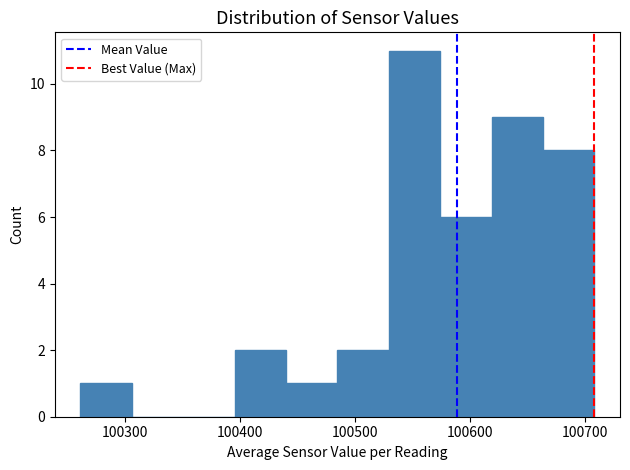

Reading left to right, transcribe this chart: for each bar, give the range it covers on the x-axis and its height. Neither the bar edges nor the heights are printed on the chart, so give them approximately, as read against the axes.

100260 to 100310: 1
100310 to 100350: 0
100350 to 100400: 0
100400 to 100440: 2
100440 to 100480: 1
100480 to 100530: 2
100530 to 100570: 11
100570 to 100620: 6
100620 to 100660: 9
100660 to 100710: 8